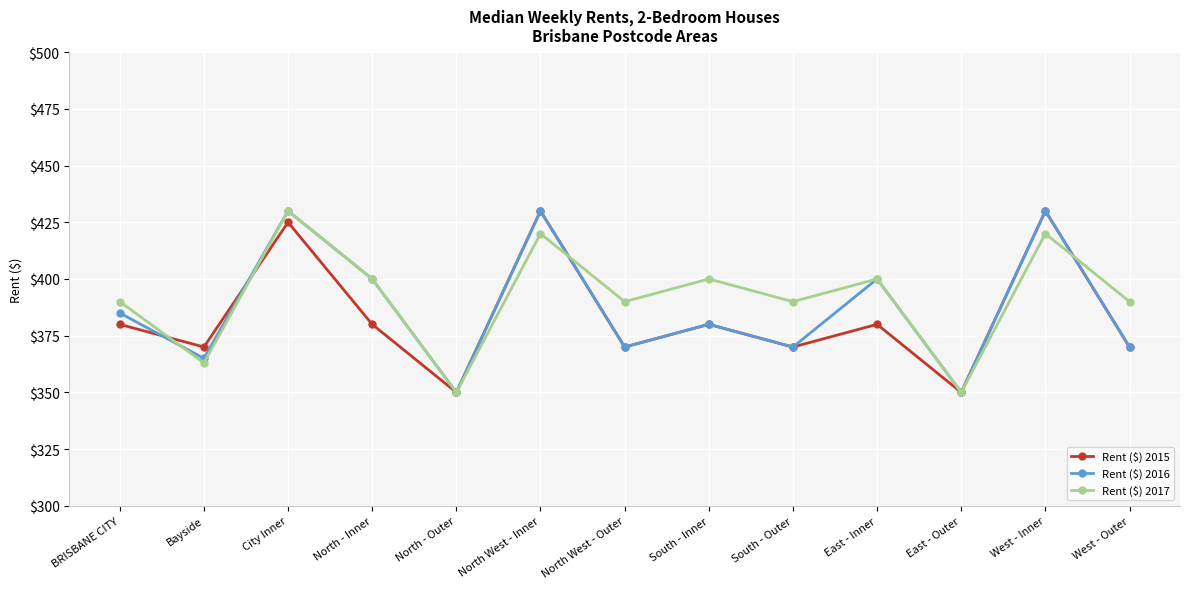

What is the smallest value displayed?

350